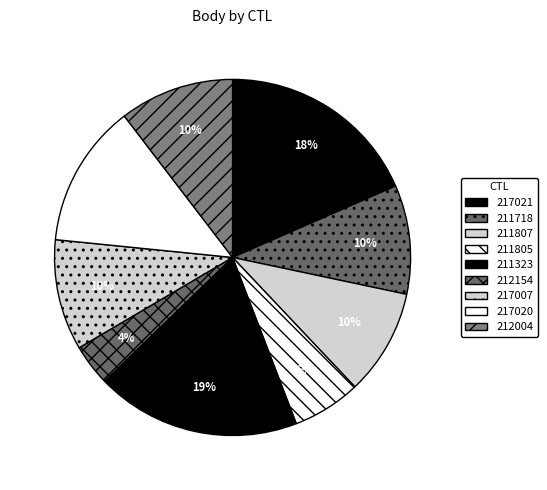

How many slices are in this pie chart?

9